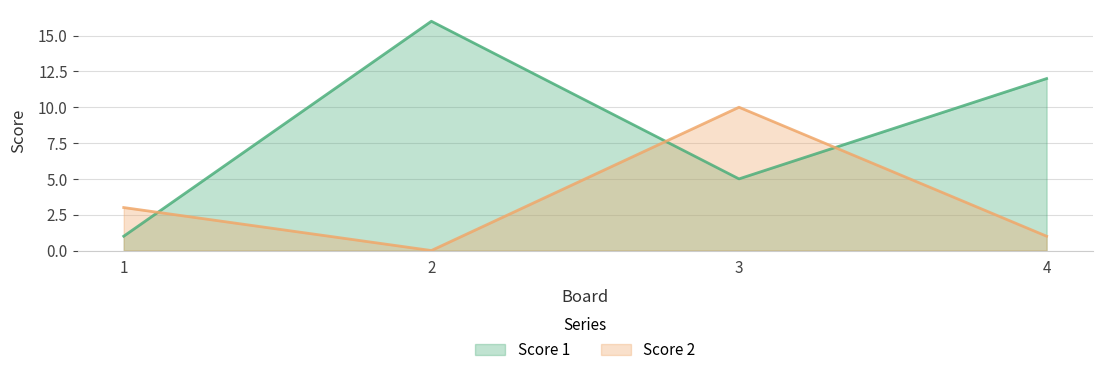

What is the sum of all Score 2 values?

14